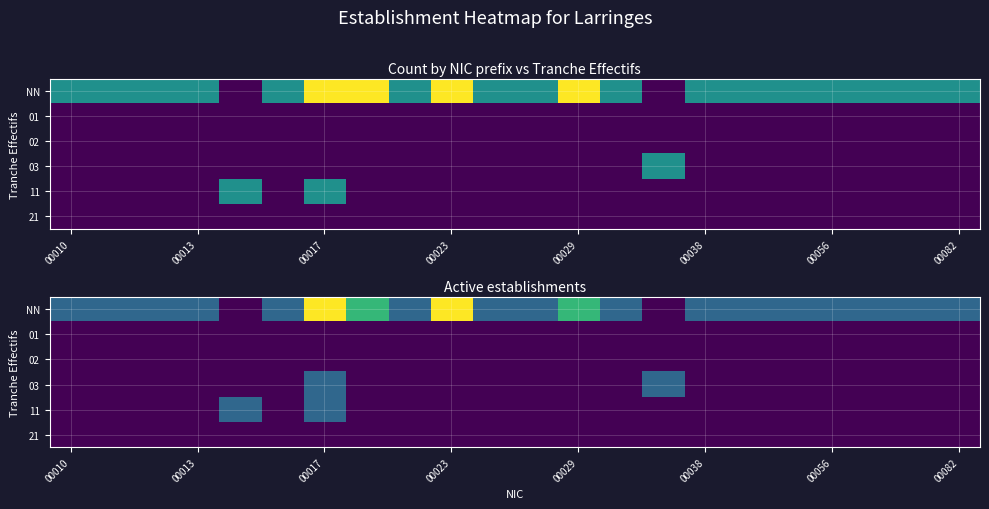

Is it true that 11 equals 0 at 00010?

True